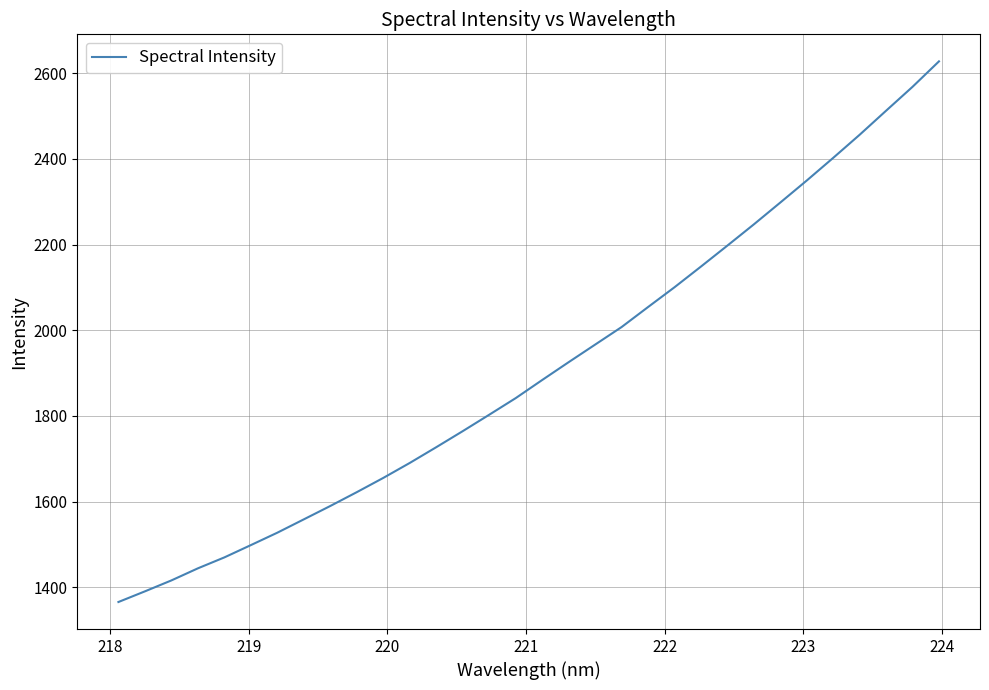

What is the difference between the maximum and minimum values?

1262.5